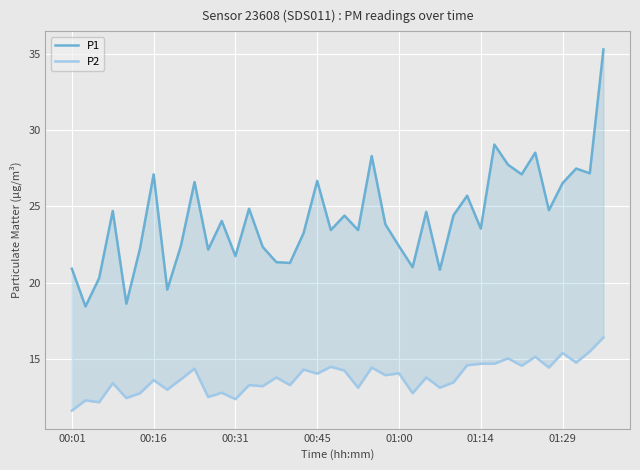

Is it true that P2 equals 5.2 at 00:45?

False